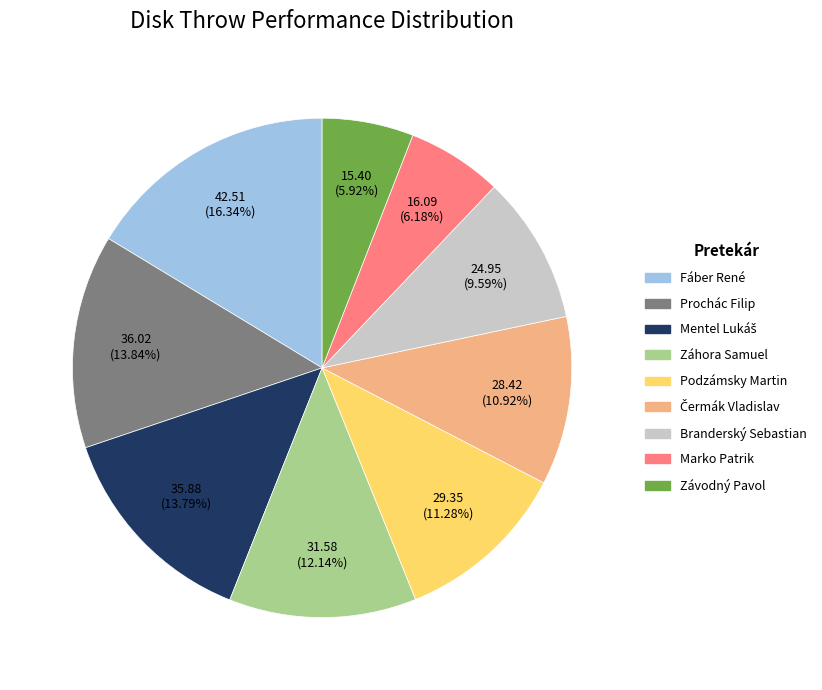

To the nearest percent, what is the average slice percentage?

11%